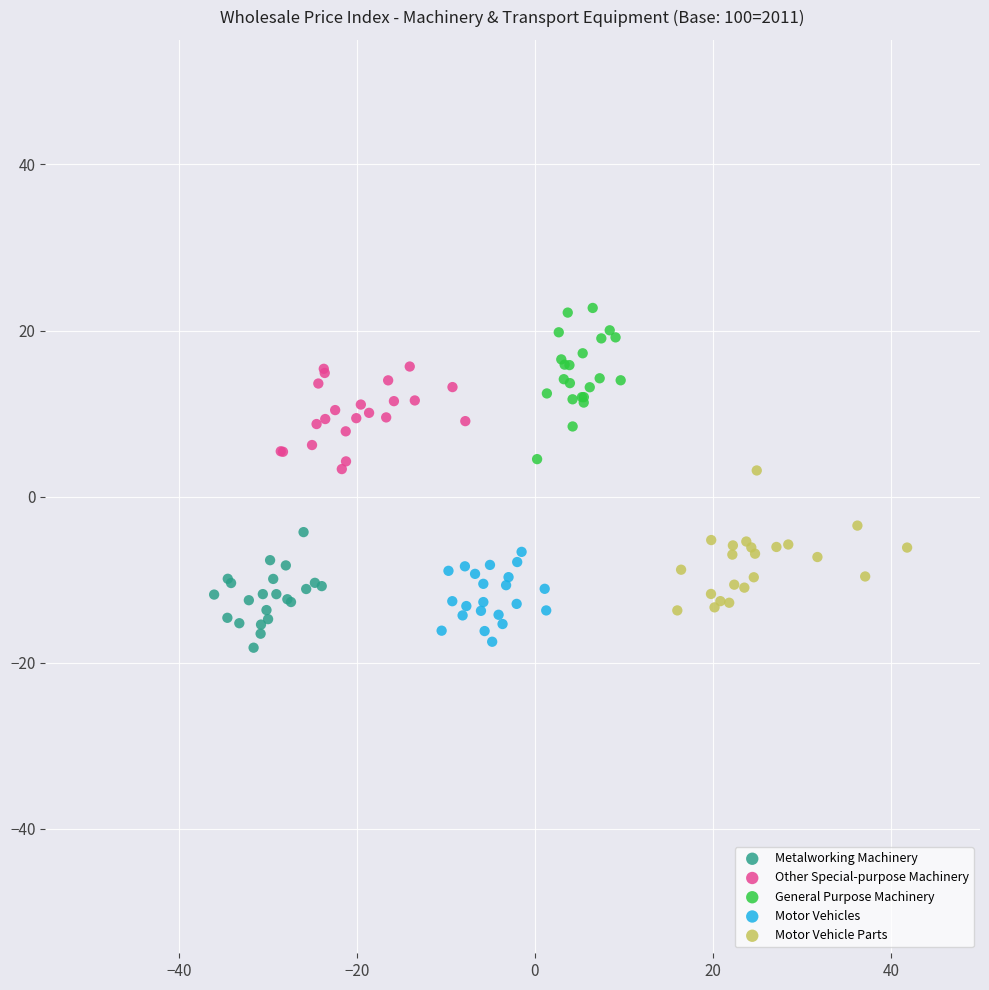

What are all the series names shown in the legend?

Metalworking Machinery, Other Special-purpose Machinery, General Purpose Machinery, Motor Vehicles, Motor Vehicle Parts